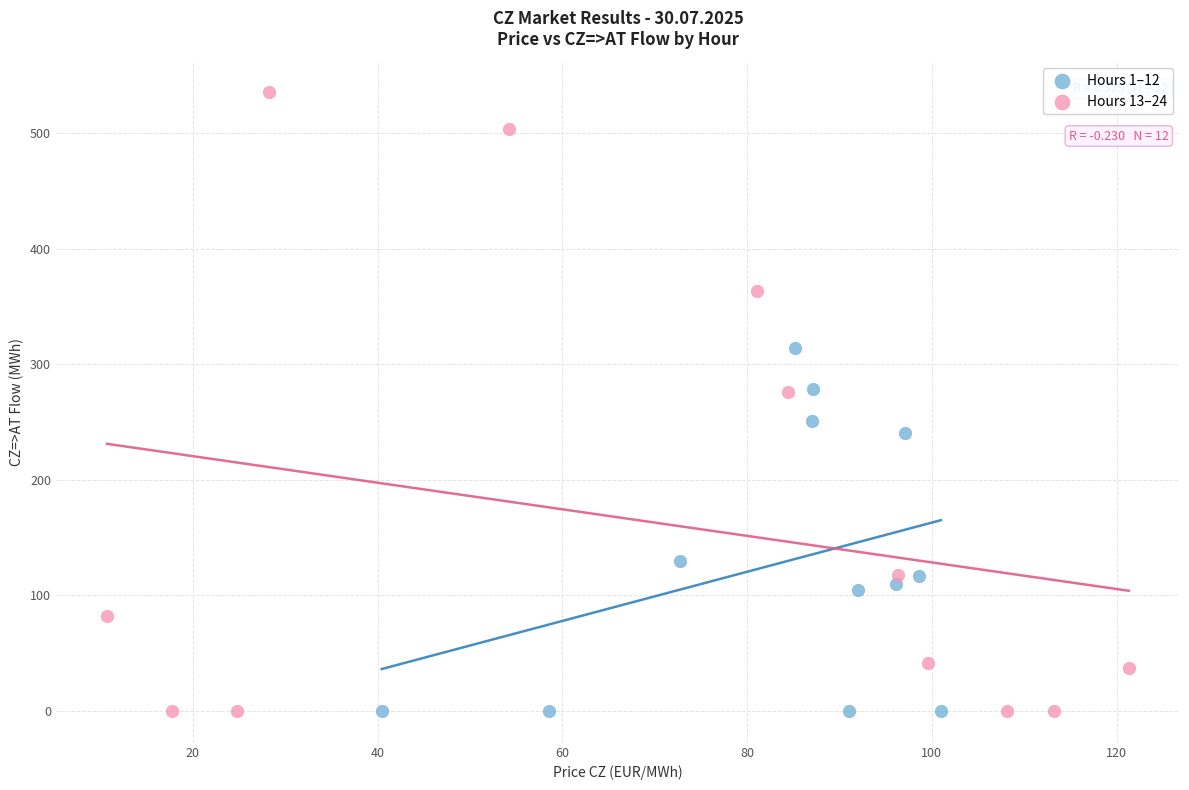

Which series reaches the maximum Y coordinate?

Hours 13–24